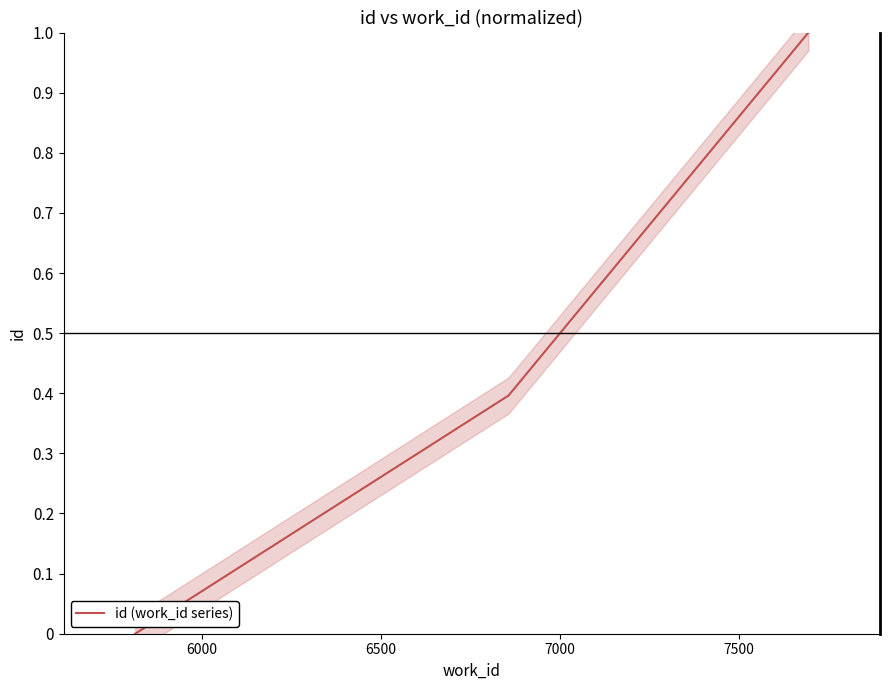

How many positive values are there?

2